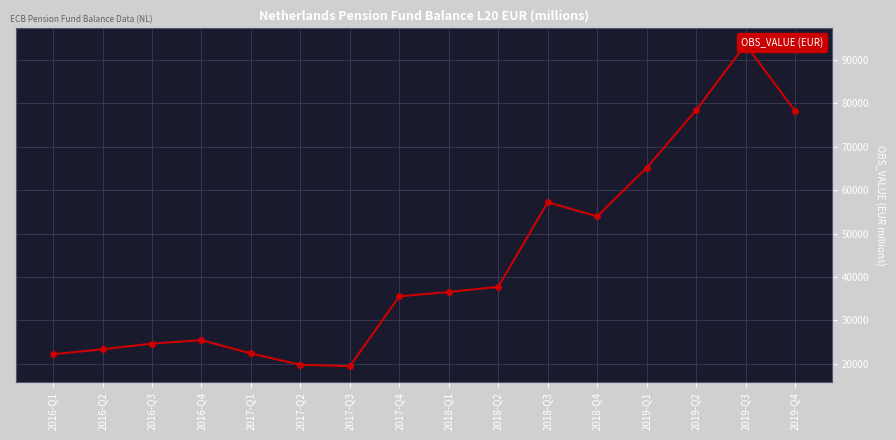

Rank the categories by value from lowest to highest.

2017-Q3, 2017-Q2, 2016-Q1, 2017-Q1, 2016-Q2, 2016-Q3, 2016-Q4, 2017-Q4, 2018-Q1, 2018-Q2, 2018-Q4, 2018-Q3, 2019-Q1, 2019-Q4, 2019-Q2, 2019-Q3